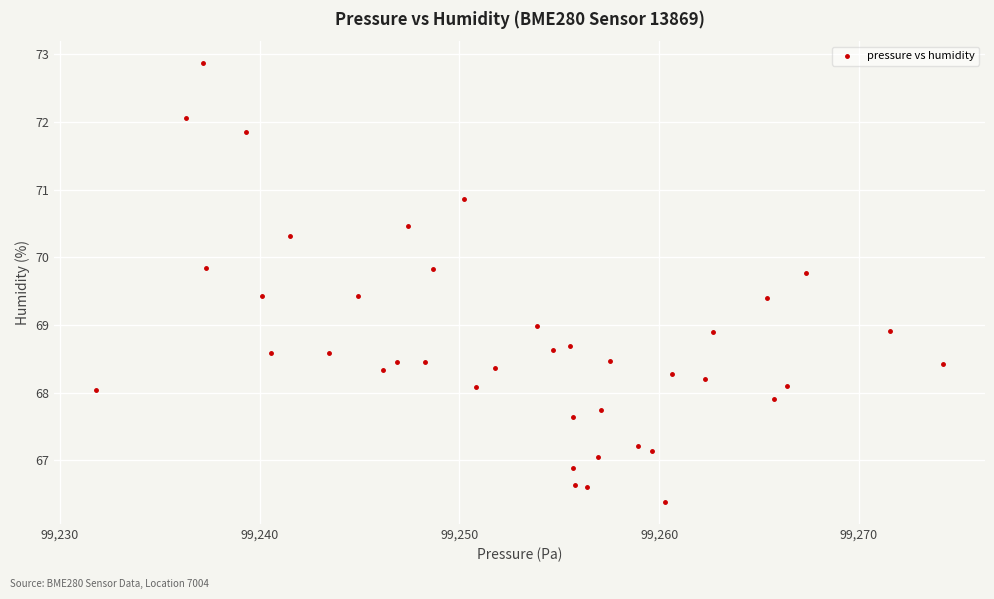

What is the range of Y values (max minus min)?

6.5